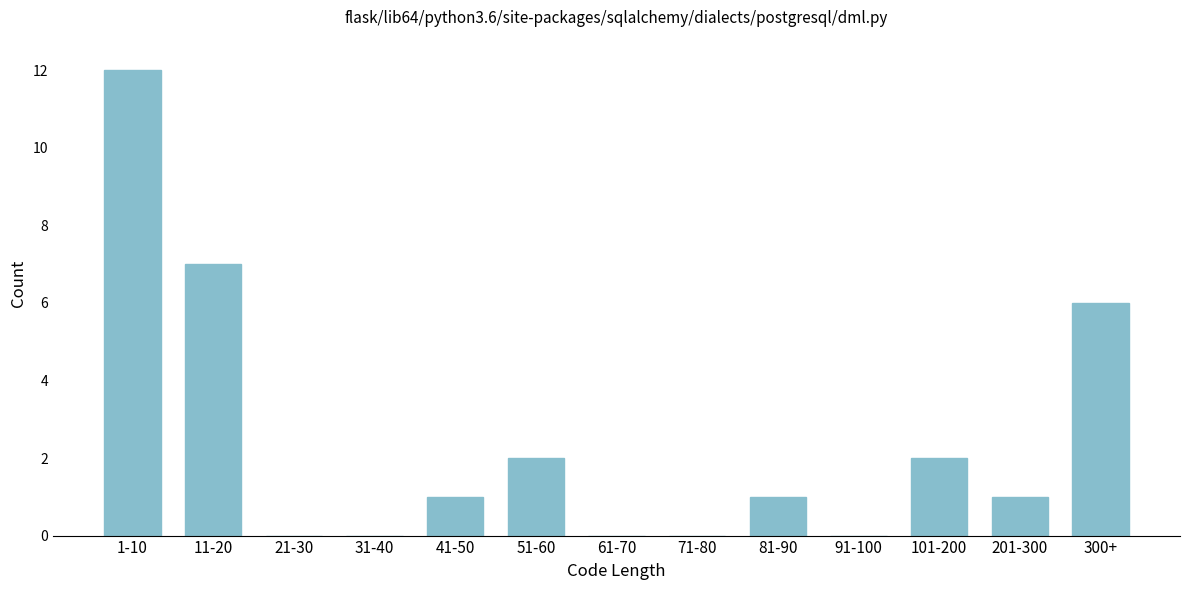

Reading right to left, transcribe all the data shown in this chart.

300+=6	201-300=1	101-200=2	91-100=0	81-90=1	71-80=0	61-70=0	51-60=2	41-50=1	31-40=0	21-30=0	11-20=7	1-10=12